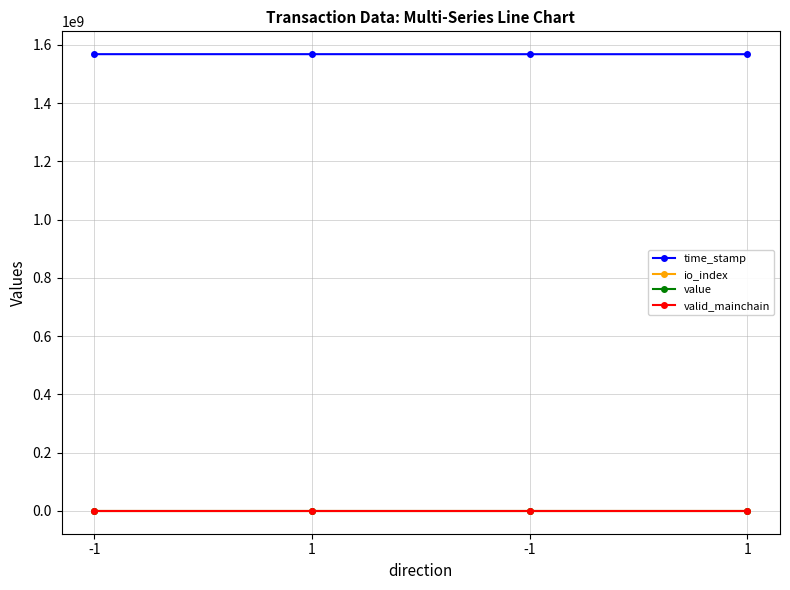

The value of value at -1 is 70.0. True or false?

True